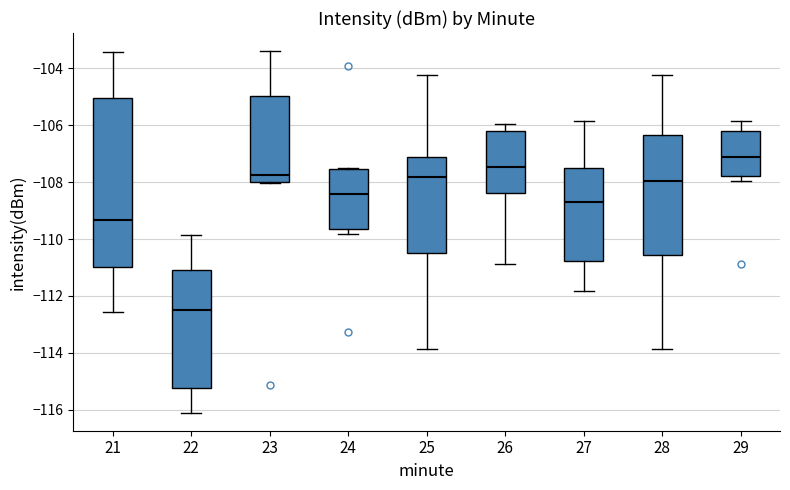

Reading left to right, read every box against the y-axis: the position of its median line, the range the box covers, and the ends of its whiskers. The values are not printed on the chart, so give them approximately, as read against the axis.

21: median -109.4, box -111.0 to -105.0, whiskers -112.6 to -103.4
22: median -112.6, box -115.2 to -111.0, whiskers -116.2 to -109.8
23: median -107.8, box -108.0 to -105.0, whiskers -108.0 to -103.4
24: median -108.4, box -109.6 to -107.6, whiskers -109.8 to -107.6
25: median -107.8, box -110.4 to -107.2, whiskers -113.8 to -104.2
26: median -107.4, box -108.4 to -106.2, whiskers -110.8 to -106.0
27: median -108.6, box -110.8 to -107.6, whiskers -111.8 to -105.8
28: median -108.0, box -110.6 to -106.4, whiskers -113.8 to -104.2
29: median -107.2, box -107.8 to -106.2, whiskers -108.0 to -105.8